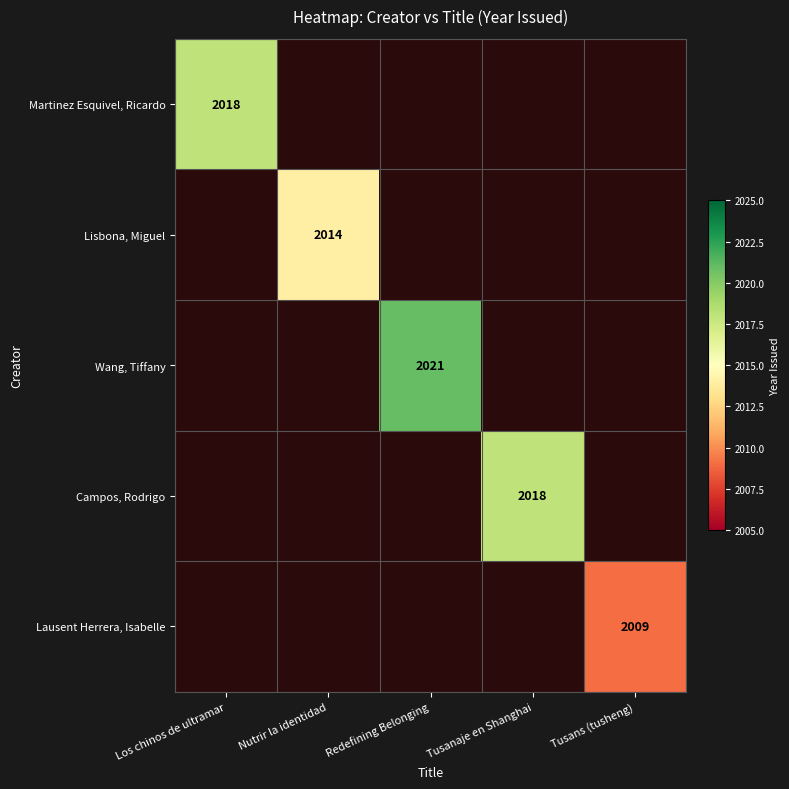

The Lausent Herrera, Isabelle series shows 508 at Tusans (tusheng). True or false?

False